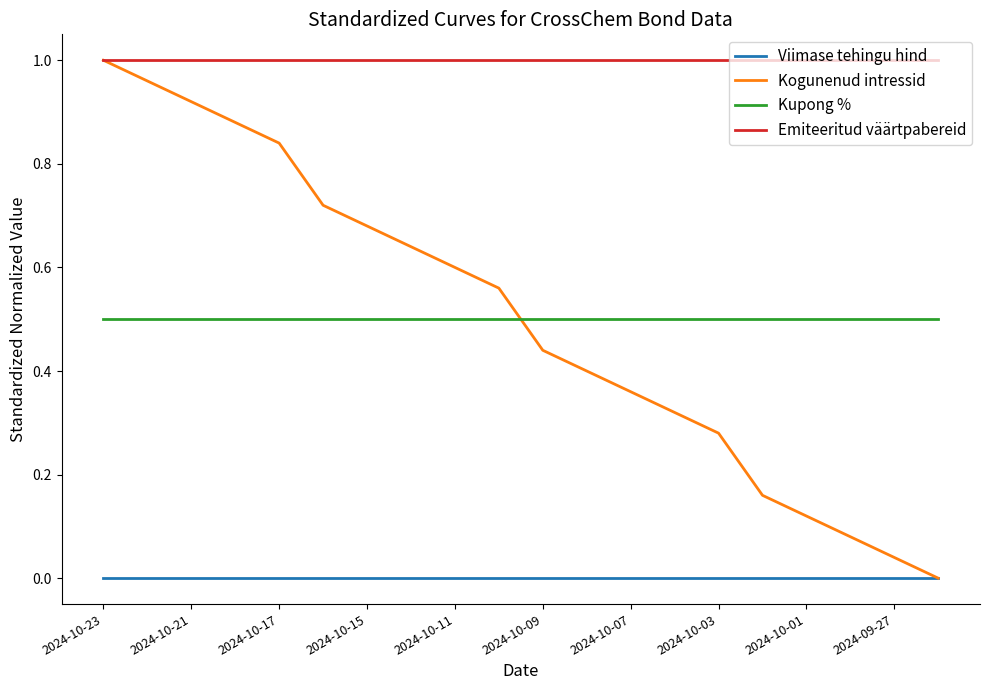

Which series has the largest total across all categories?

Emiteeritud väärtpabereid